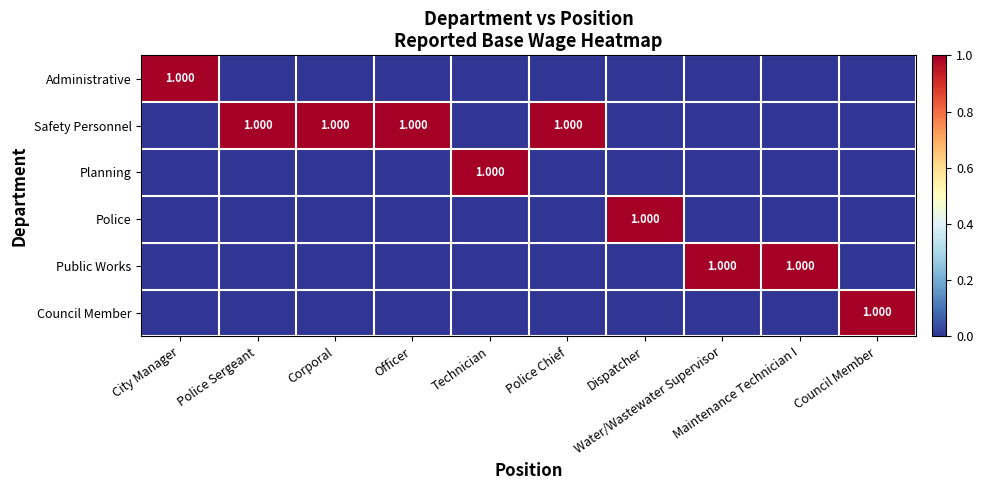

Which series has the largest total across all categories?

Safety Personnel